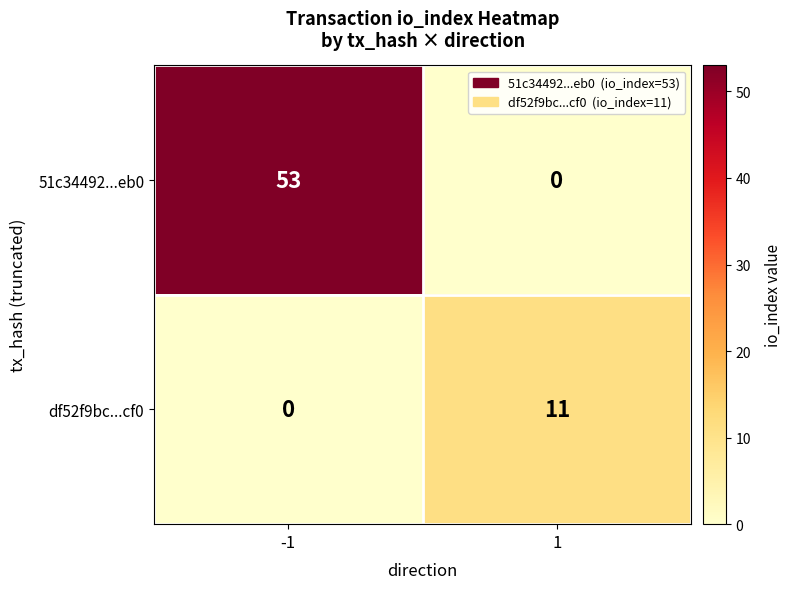

Which category has the highest value across all series?

-1